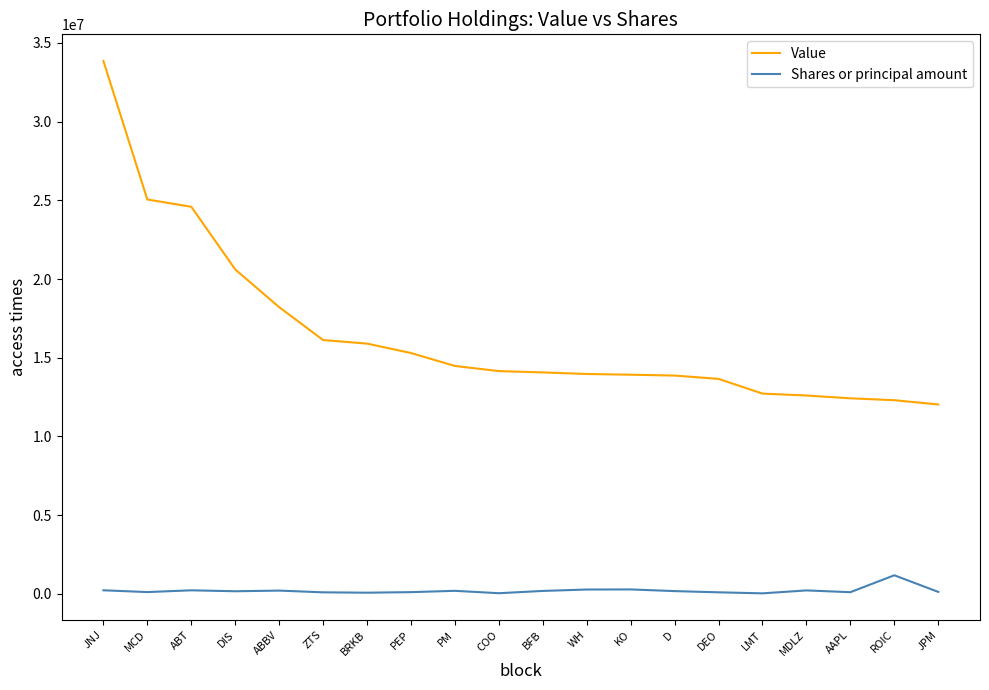

What is the spread (max minus min) of values at ABBV?

18008027